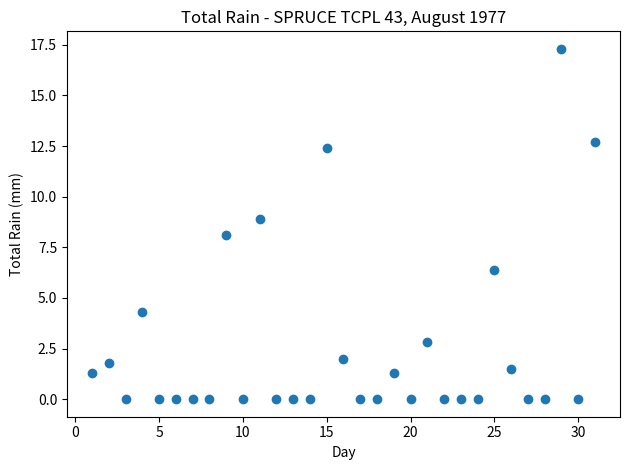

What is the range of Y values (max minus min)?

17.3